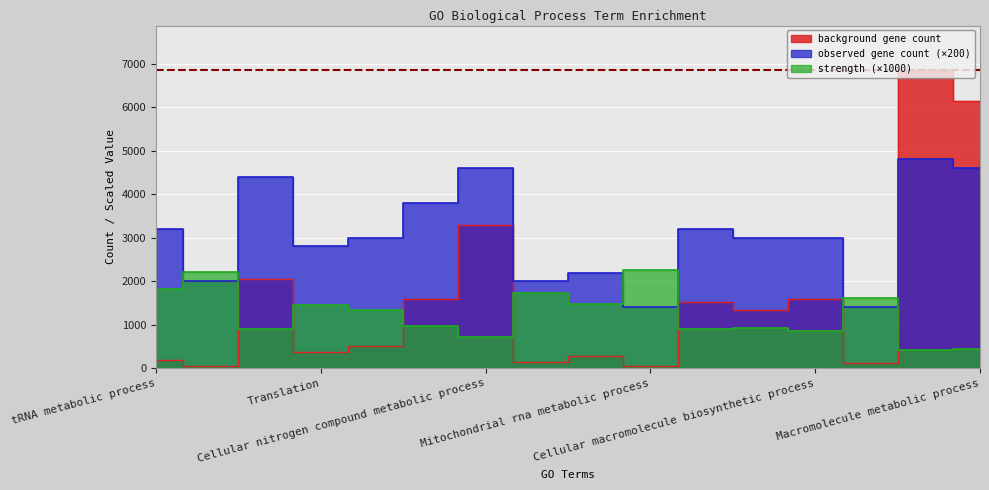

True or false: observed gene count has more than 2 points higher than both neighbors.

True